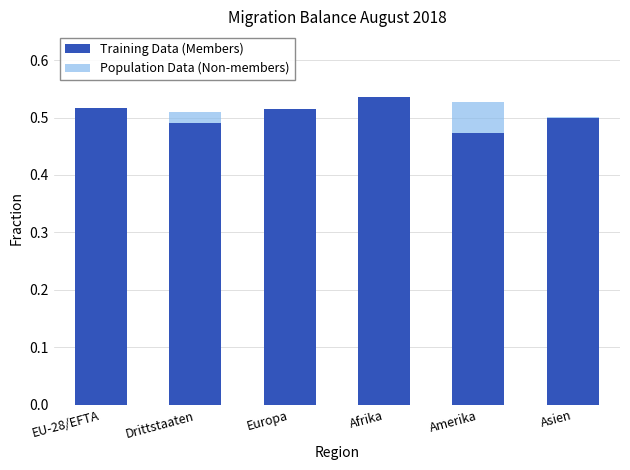

At how many categories does at least one series exceed 0?

6